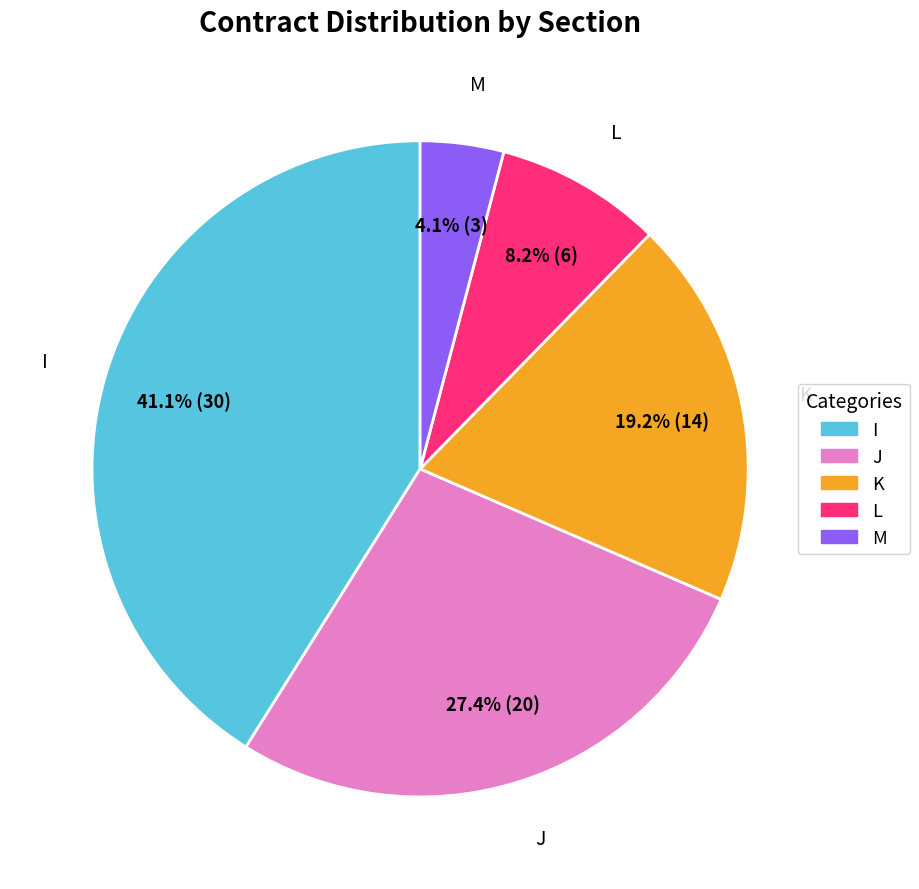

Does L account for over 50% of the chart?

No